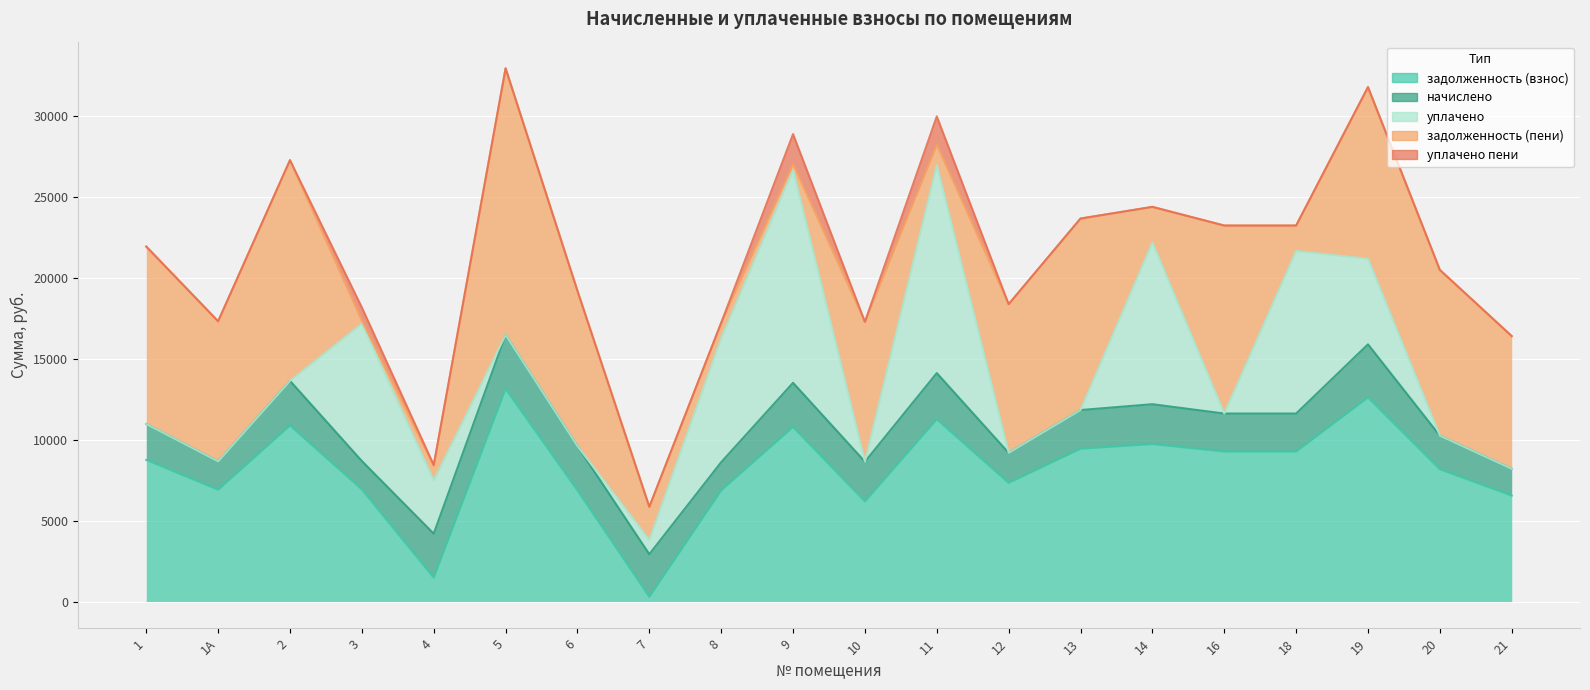

Where does the задолженность (пени) series first go above 8661?

1